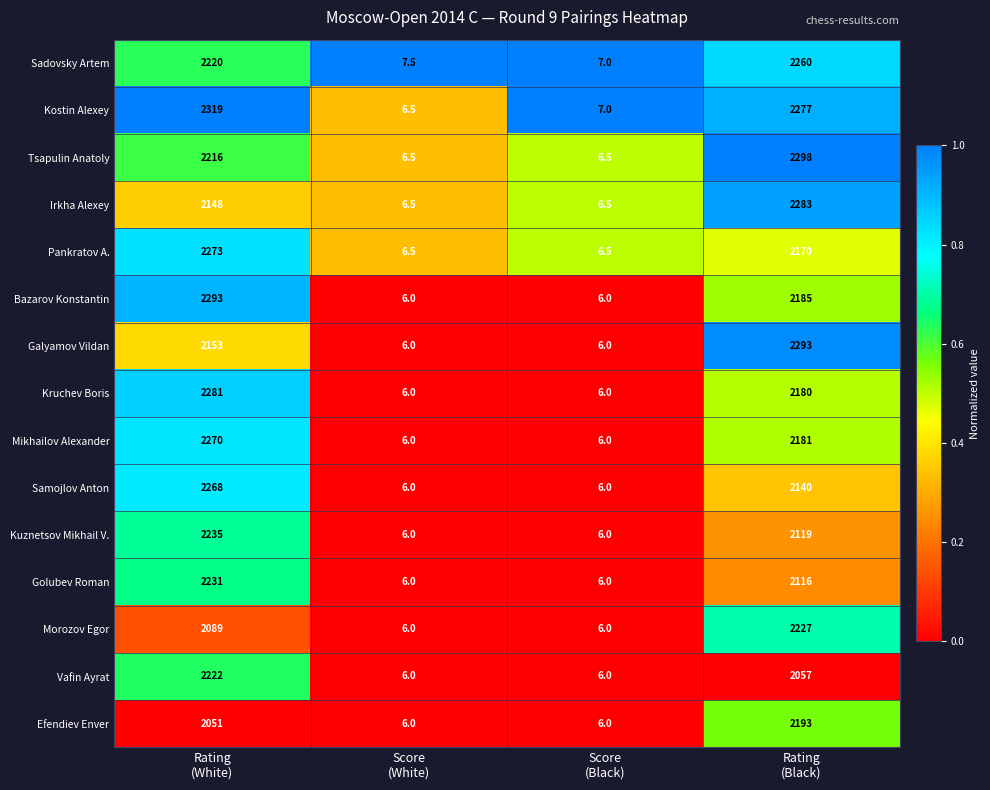

At which category is the sum across all series the highest?

Rating
(White)